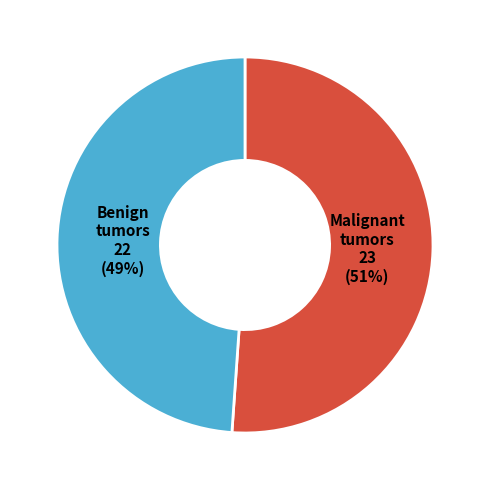

How many slices are in this pie chart?

2